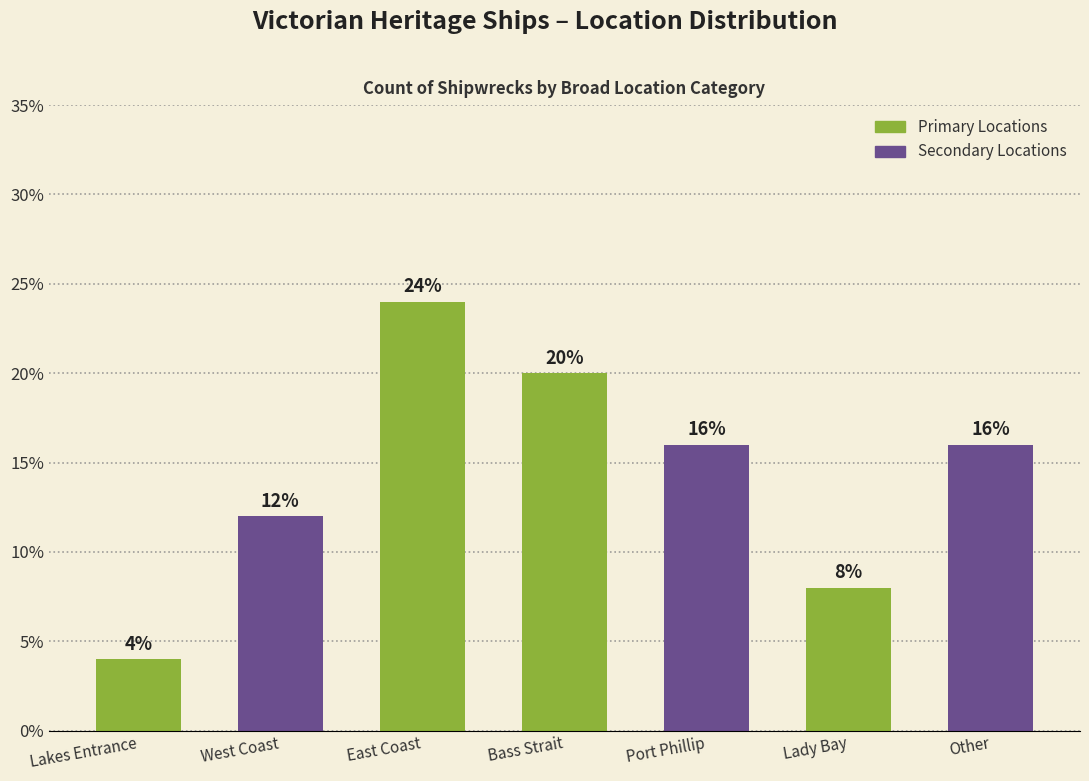

Reading left to right, what are all the values shown in this chart?

4	12	24	20	16	8	16